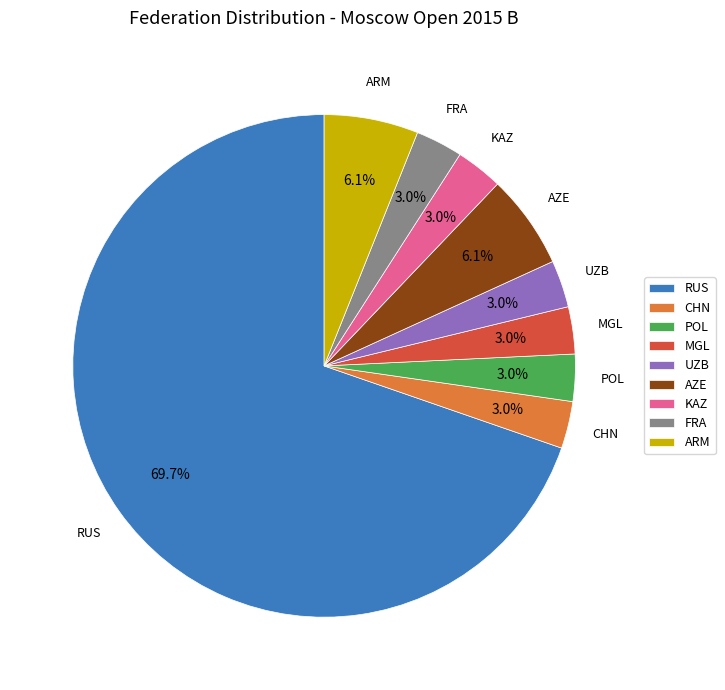

What percentage is NOT represented by AZE?

93.9%